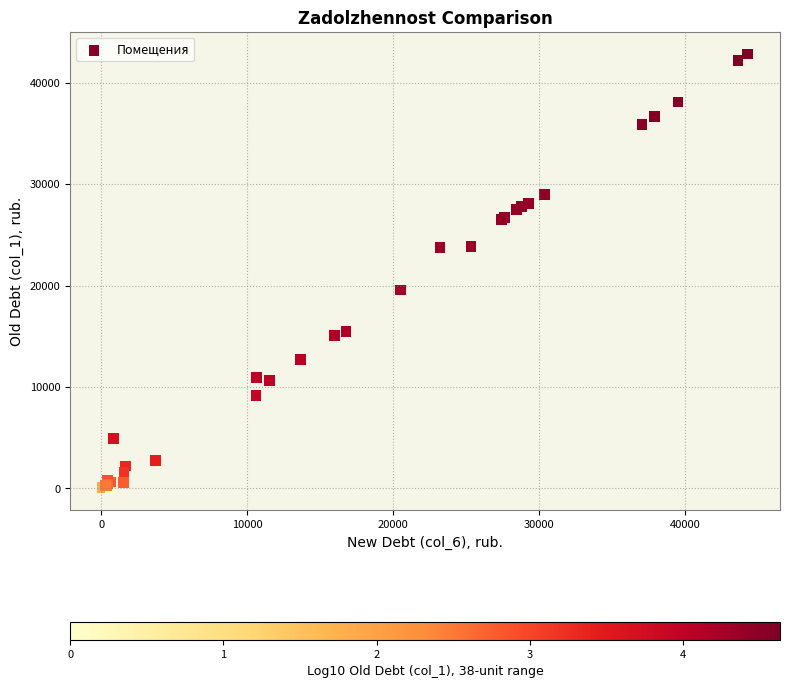

What Y value in the scatter plot is closest to 21413?

19558.7